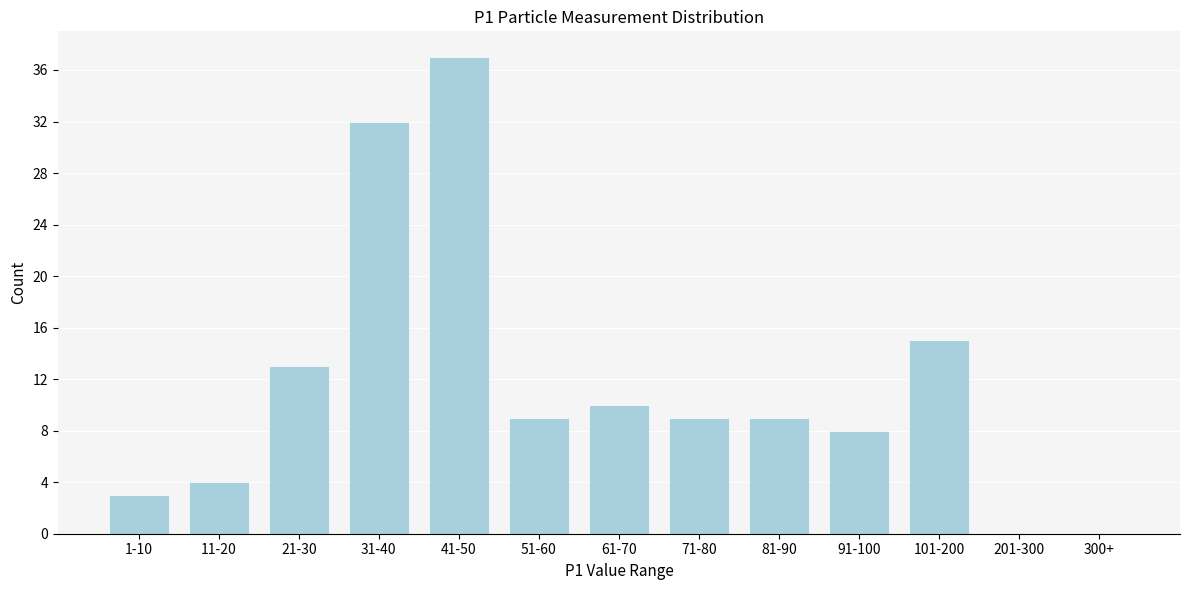

Reading right to left, list all the values displayed in this chart.

300+=0	201-300=0	101-200=15	91-100=8	81-90=9	71-80=9	61-70=10	51-60=9	41-50=37	31-40=32	21-30=13	11-20=4	1-10=3